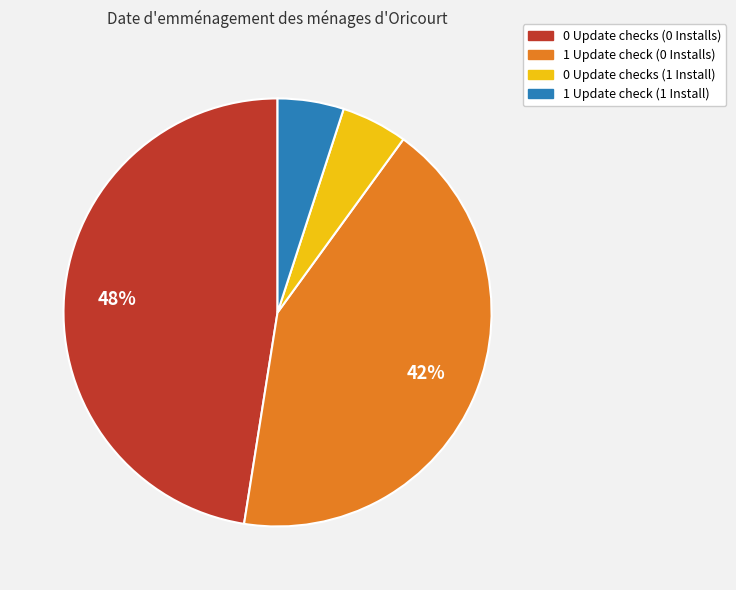

Does 0 Update checks (1 Install) account for over 50% of the chart?

No